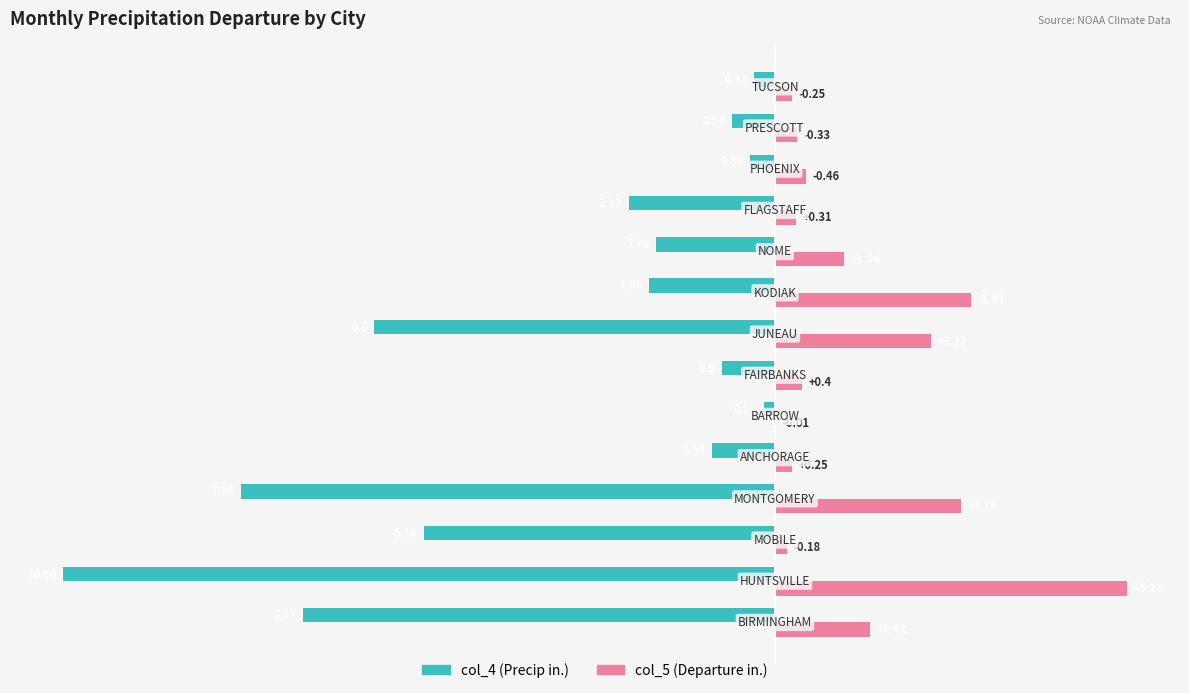

What is the sum of all col_4 (Precip in.) values?

-46.1